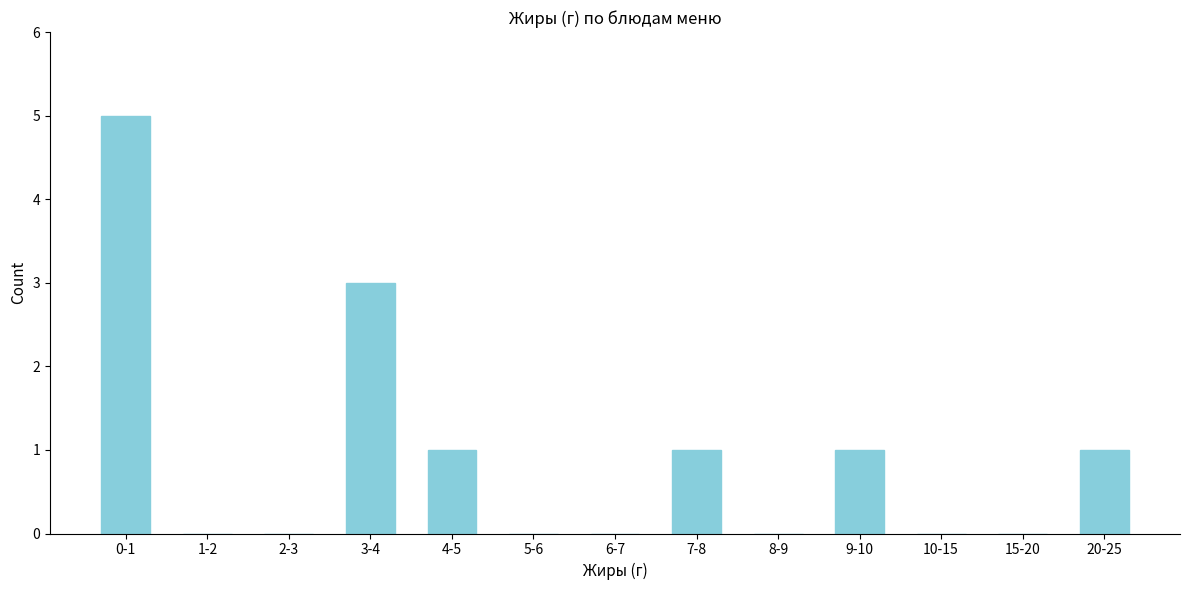

Reading right to left, extract all data points from this chart.

20-25=1	15-20=0	10-15=0	9-10=1	8-9=0	7-8=1	6-7=0	5-6=0	4-5=1	3-4=3	2-3=0	1-2=0	0-1=5